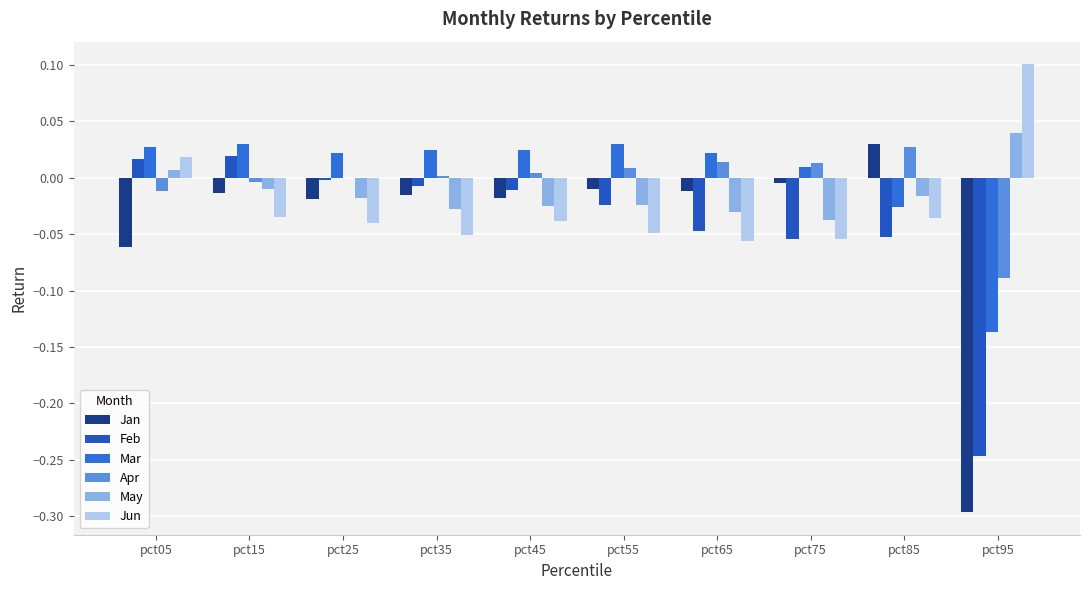

Which series has the largest total across all categories?

Mar